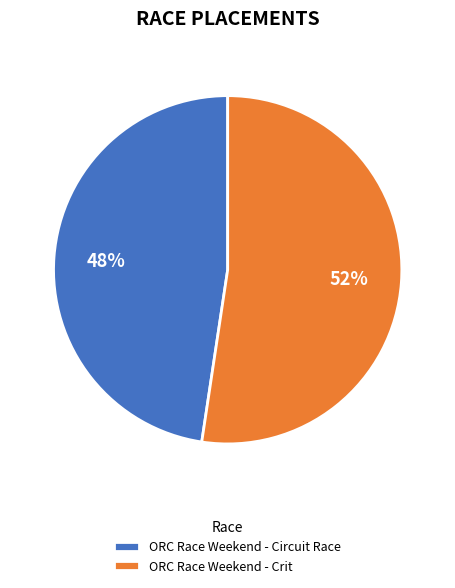

To the nearest percent, what is the average slice percentage?

50%